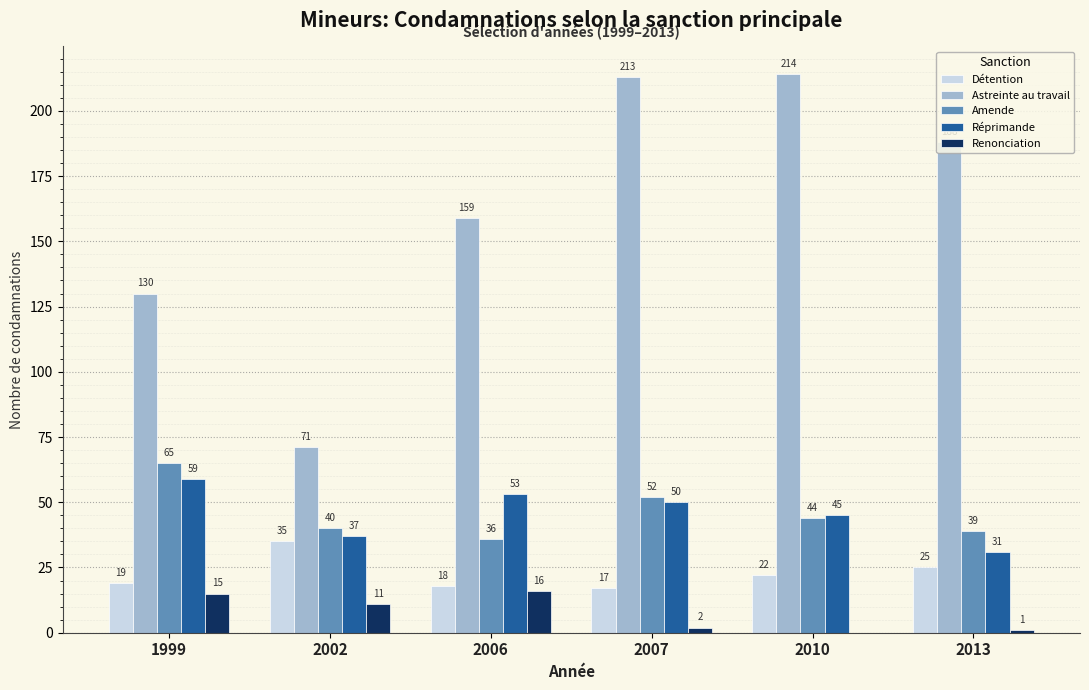

What are all the series names shown in the legend?

Détention, Astreinte au travail, Amende, Réprimande, Renonciation